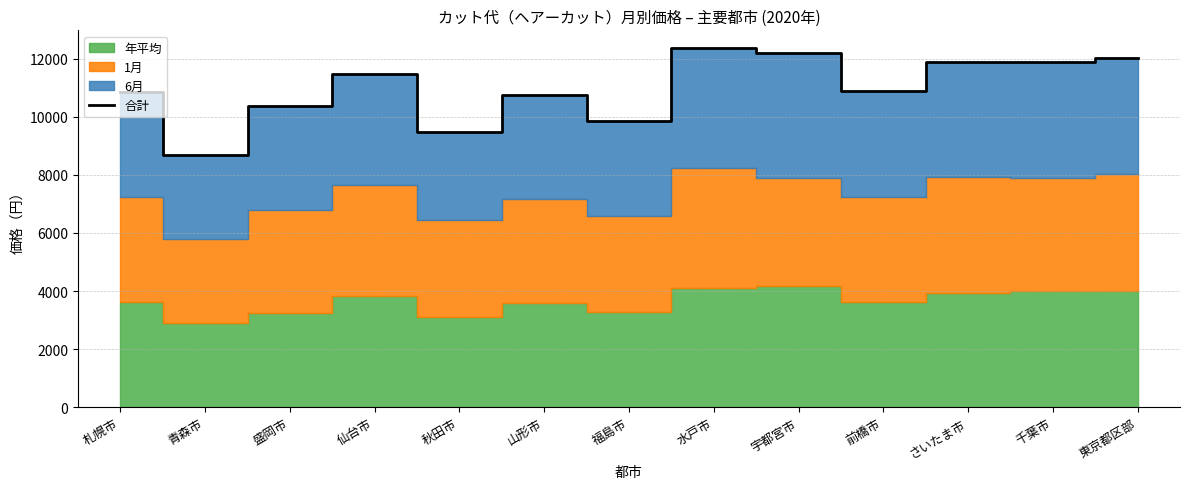

What is the minimum value for 合計?

8700